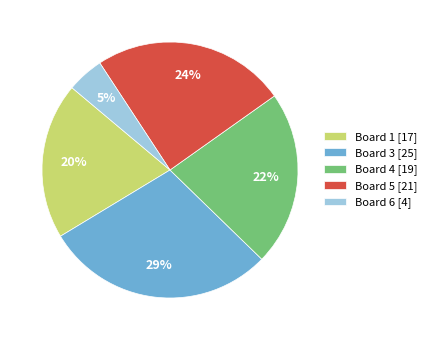

Count the number of slices in the pie.

5